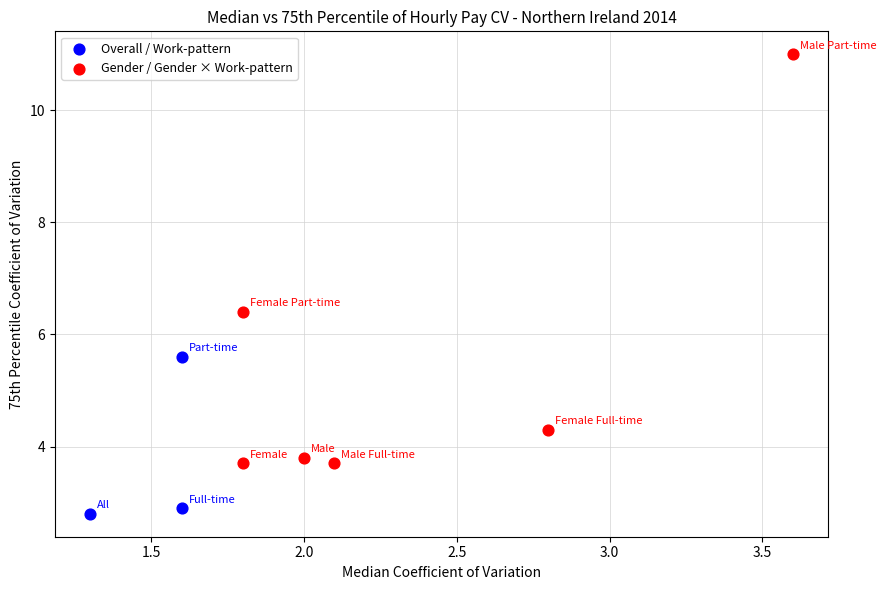

Which series has the widest spread of Y values?

Gender / Gender × Work-pattern